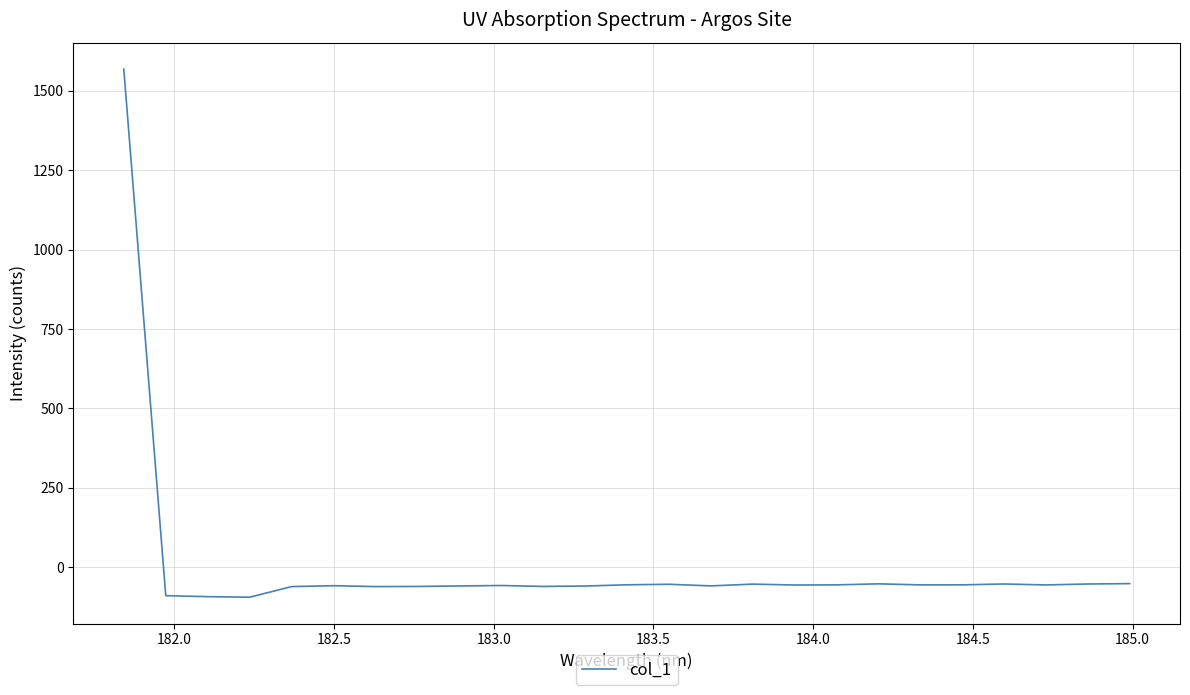

What is the minimum value shown in the chart?

-95.1